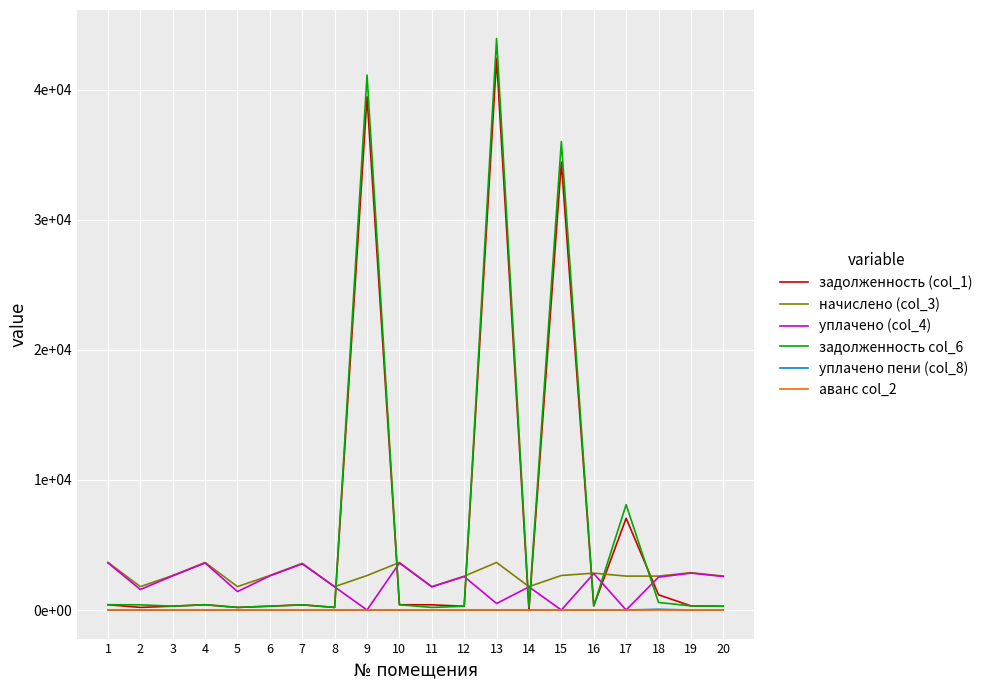

Which series has the largest total across all categories?

задолженность col_6